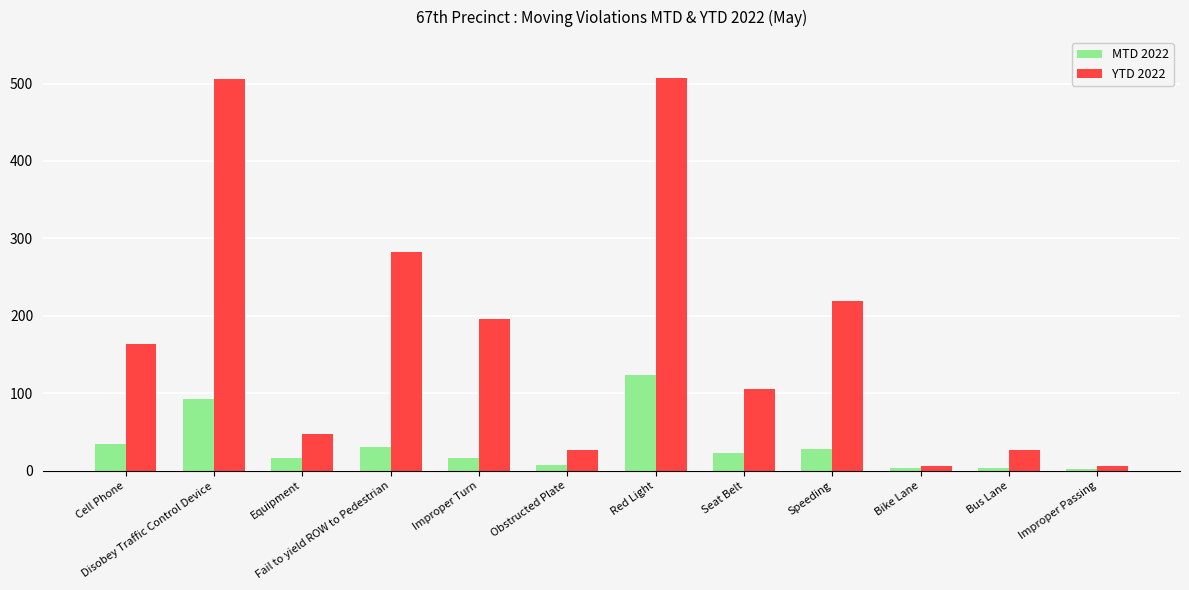

What is the label of the 2nd bar from the right?

Bus Lane